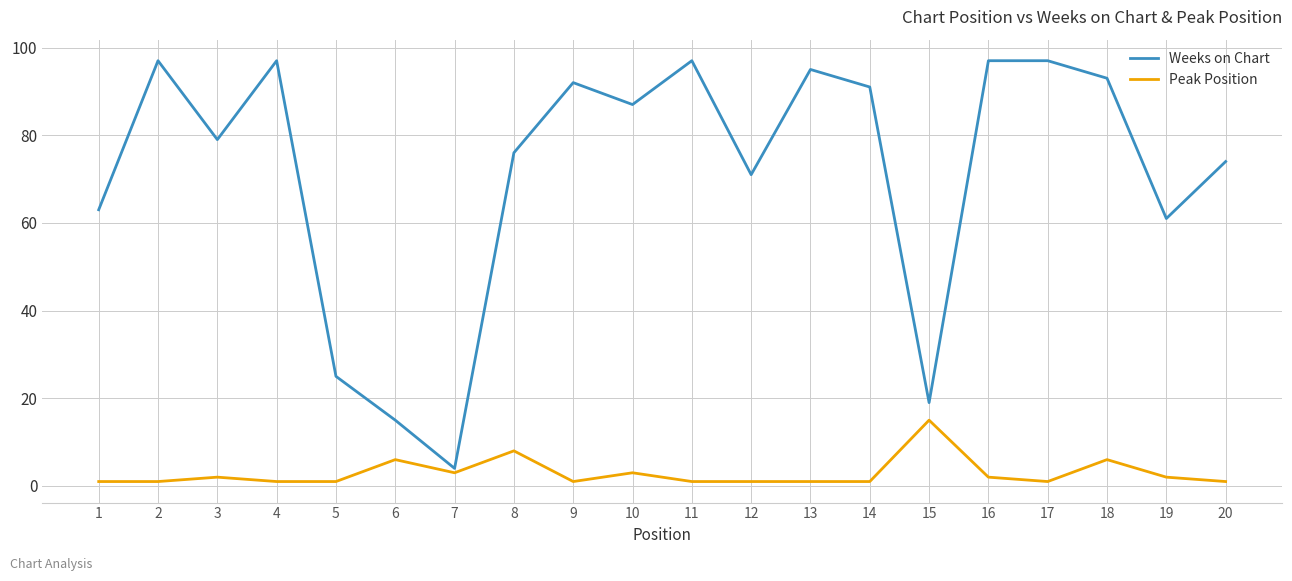

List the series in order of their peak value, lowest first.

Peak Position, Weeks on Chart